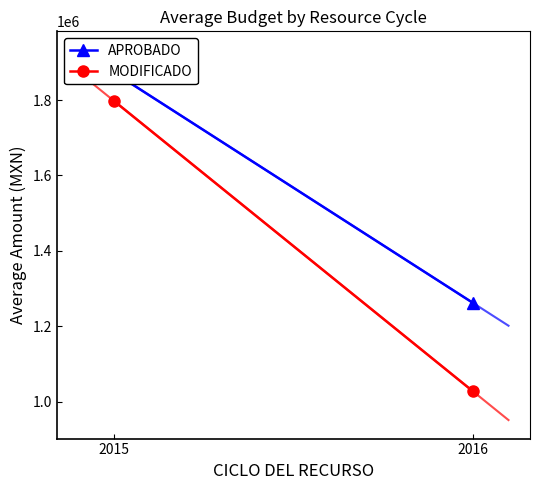

What is the greatest value displayed?

1872462.5